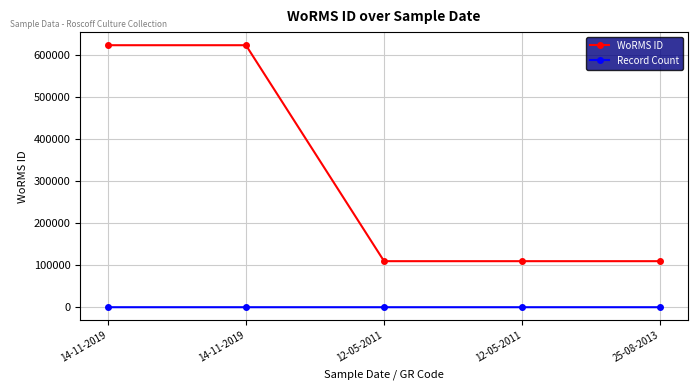

How many data points in Record Count are less than 3?

2